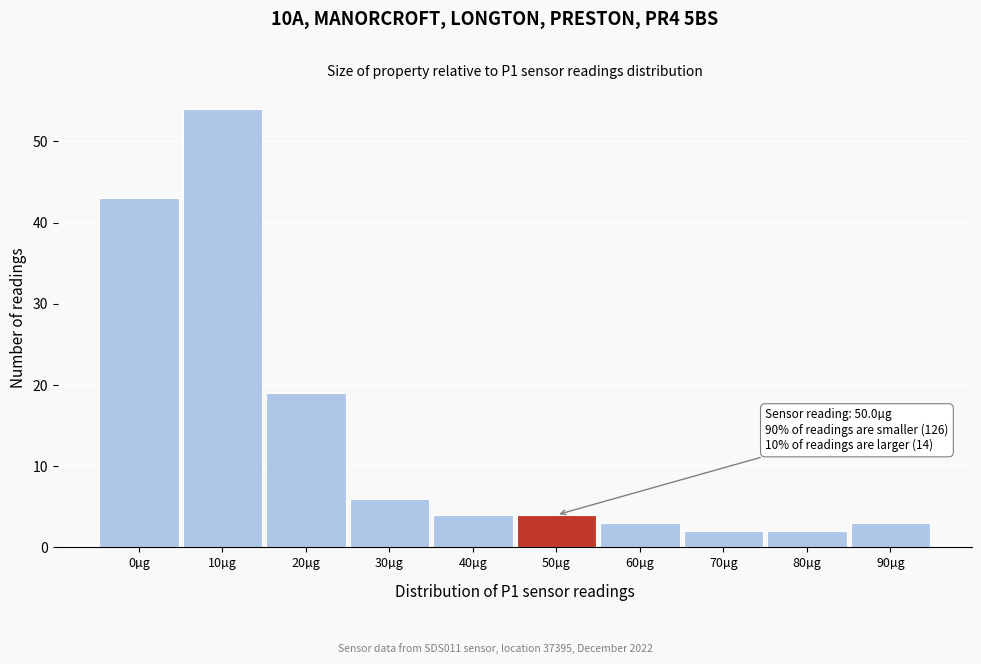

Reading right to left, what are all the values shown in this chart?

90µg=3	80µg=2	70µg=2	60µg=3	50µg=4	40µg=4	30µg=6	20µg=19	10µg=54	0µg=43